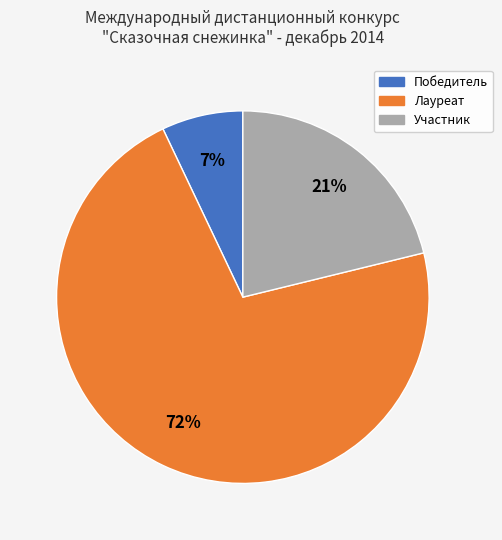

Is it true that Победитель is 1% of the pie?

False